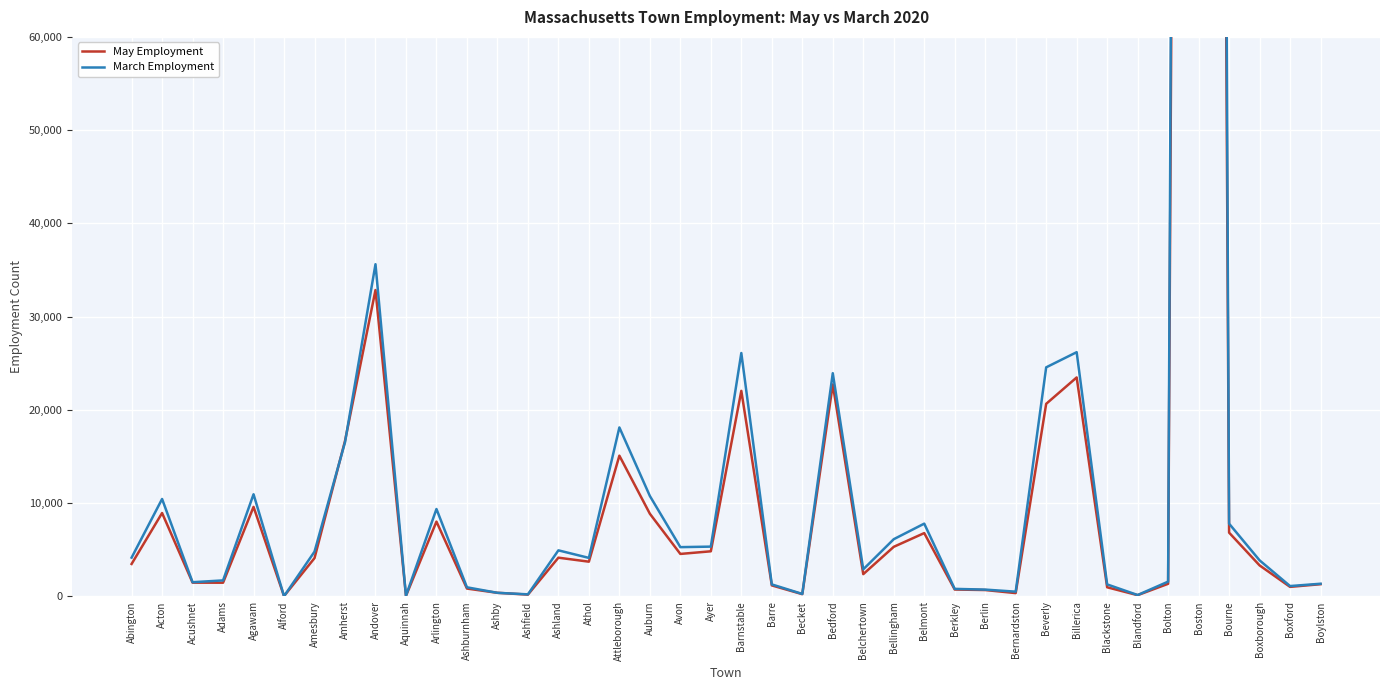

What position from the left is Athol?

16